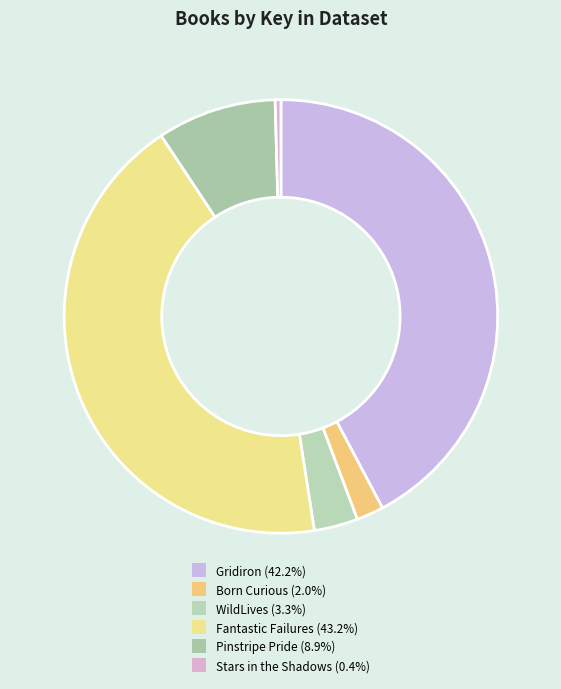

How many segments does this pie chart have?

6